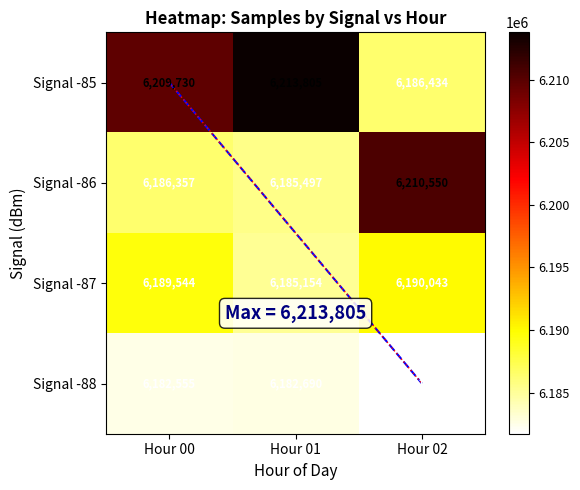

The value of Signal -88 at Hour 00 is 11024414. True or false?

False